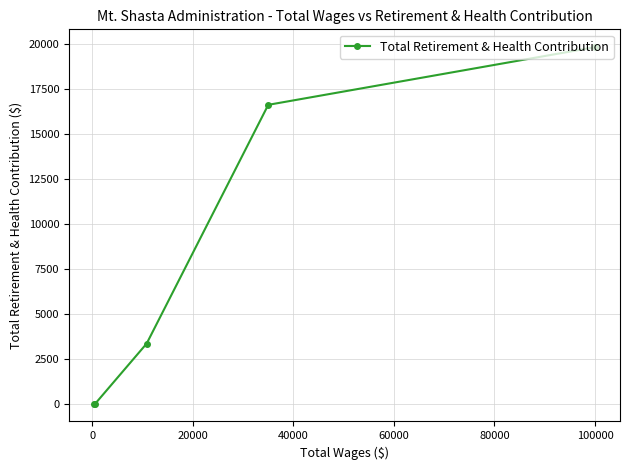

What is the average value?

7962